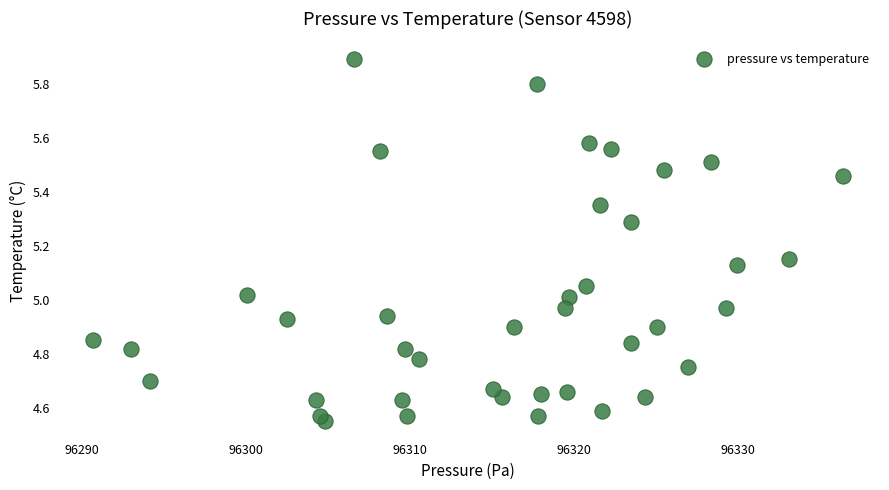

What is the range of Y values (max minus min)?

1.3